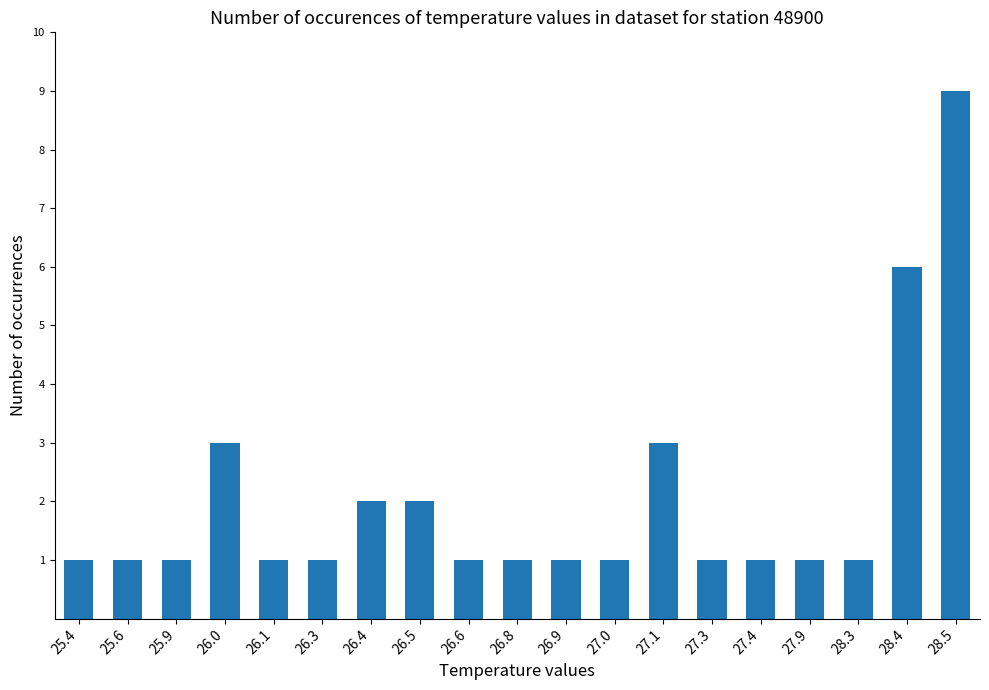

Count the values in the range 1 to 2.

15